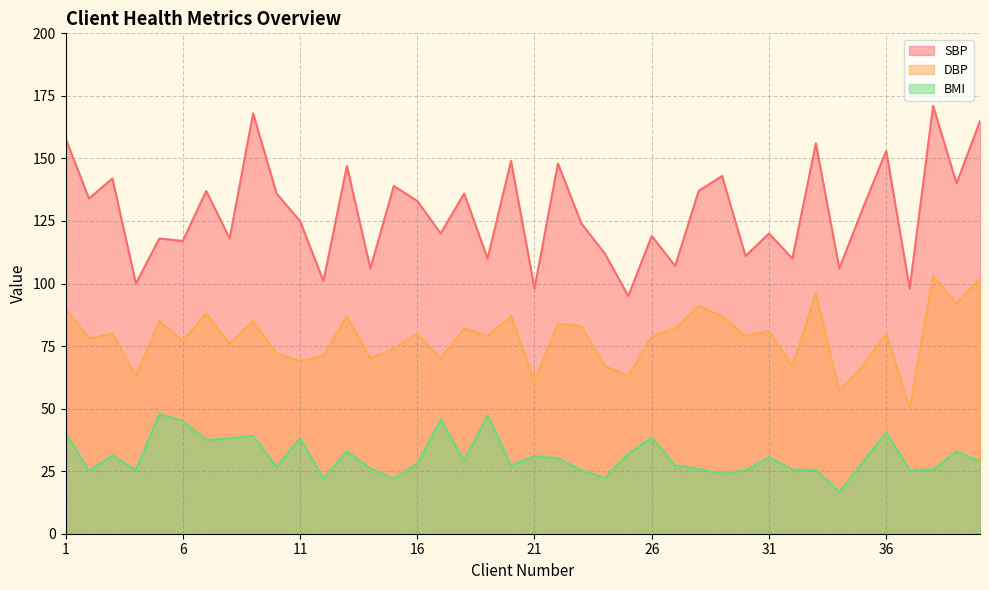

True or false: SBP has a value of 73.6 at 36.

False